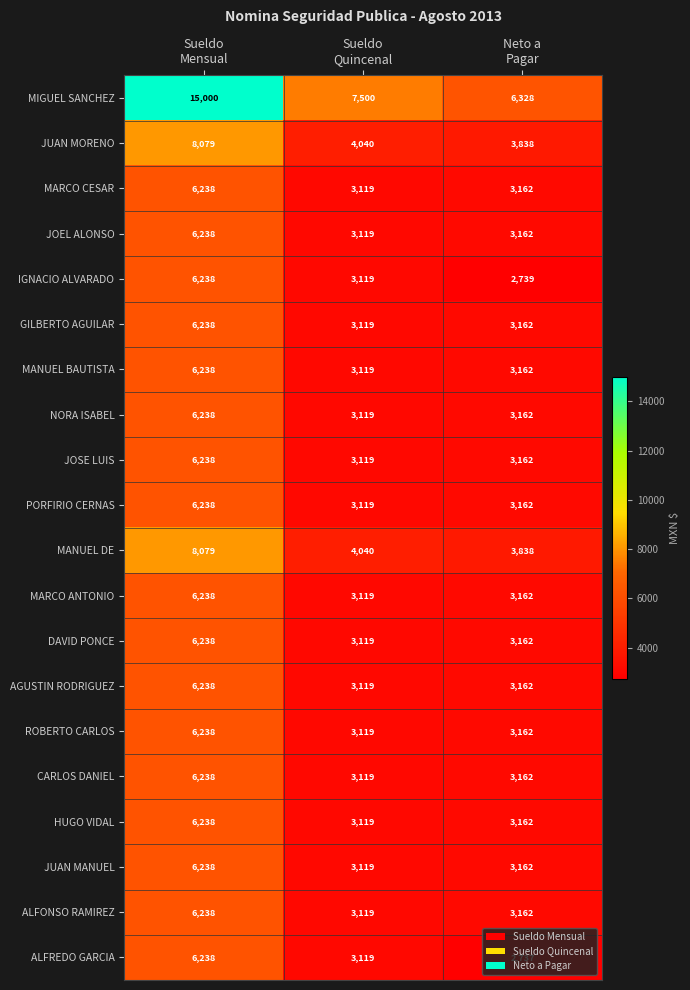

What is the spread (max minus min) of values at Neto a
Pagar?

3591